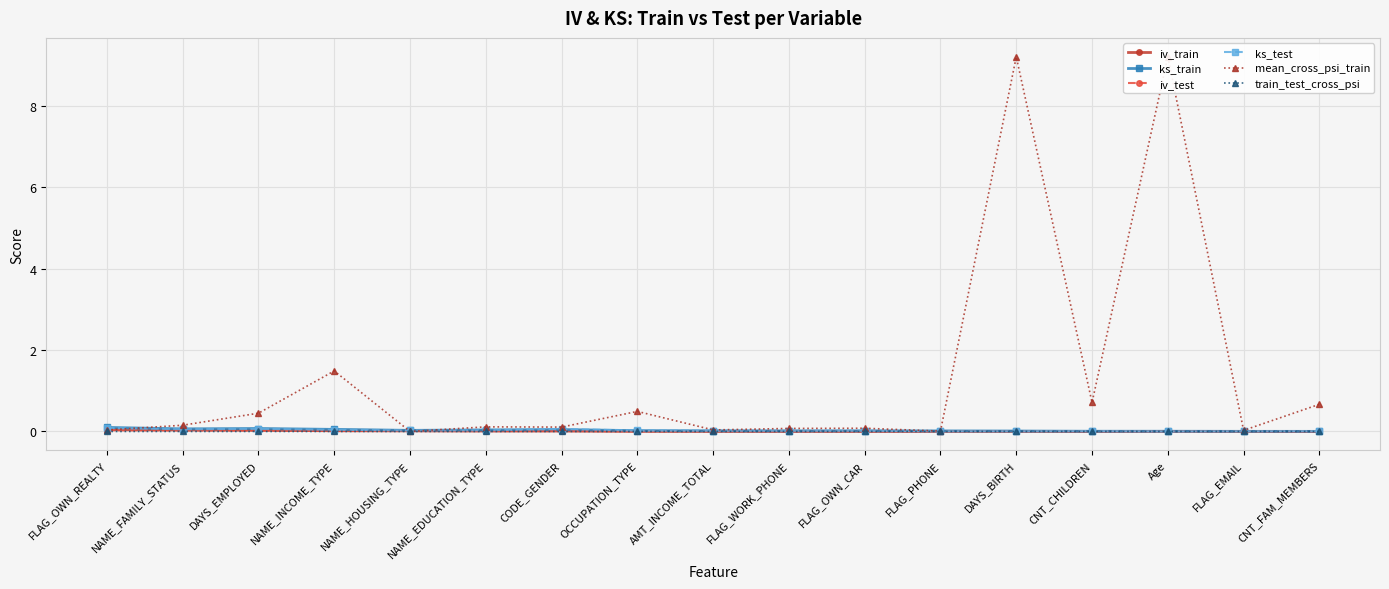

How many lines are shown in the chart?

6